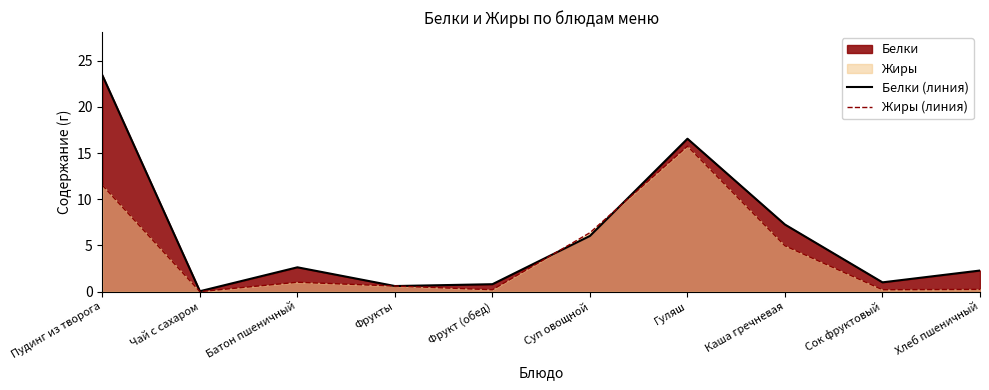

At which category does Жиры (линия) reach its first local valley?

Чай с сахаром